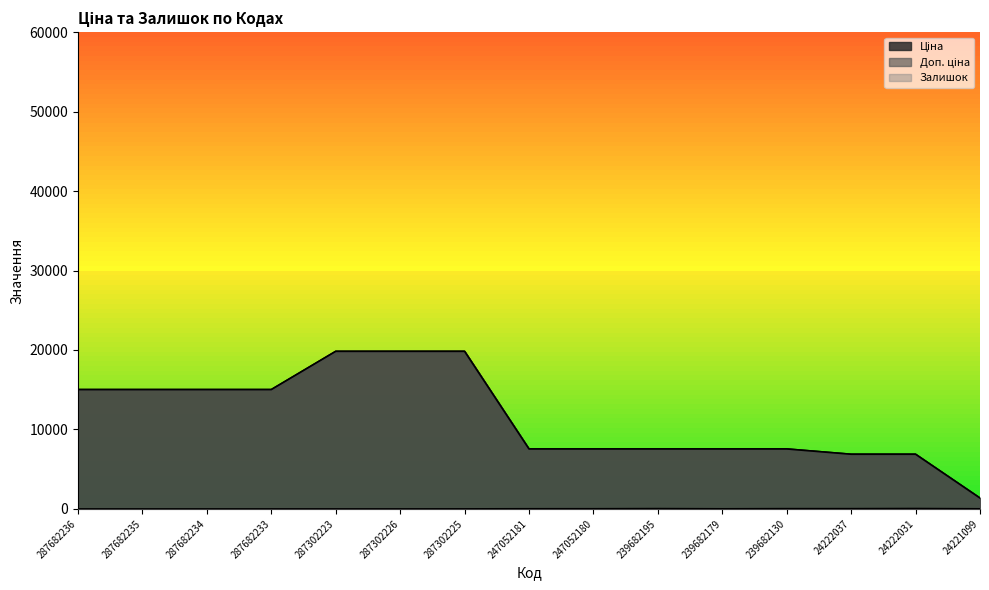

The Доп. ціна series shows 1366.0 at 24221099. True or false?

True